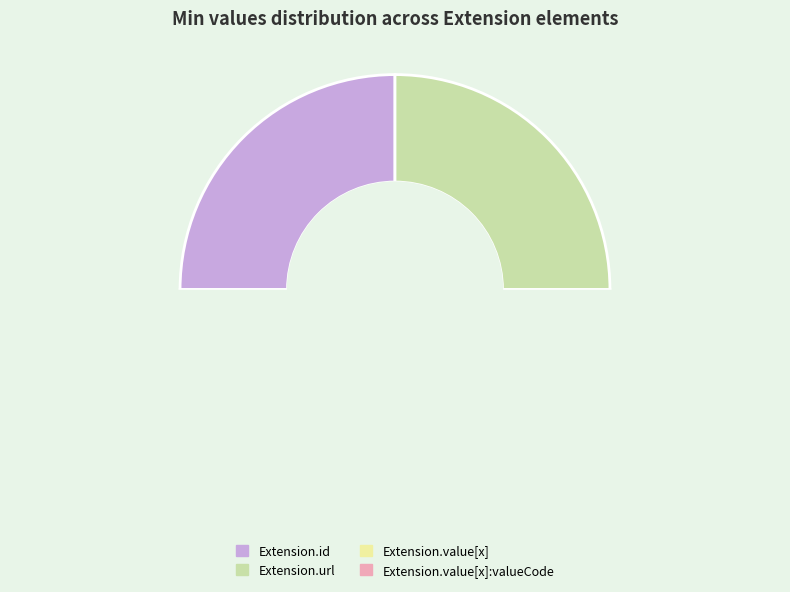

The Extension.value[x]:valueCode slice represents 0% of the pie. True or false?

True